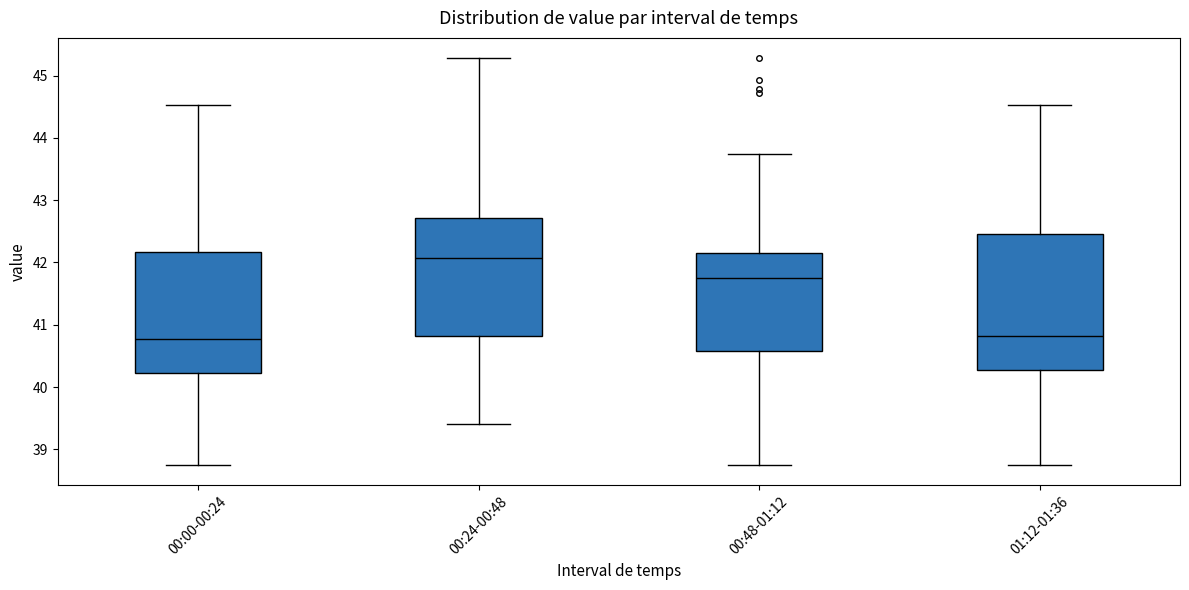

Where does the median line of the box for 00:48-01:12 sit on the y-axis? The values are not printed on the chart, so give them approximately, as read against the axis.

41.8